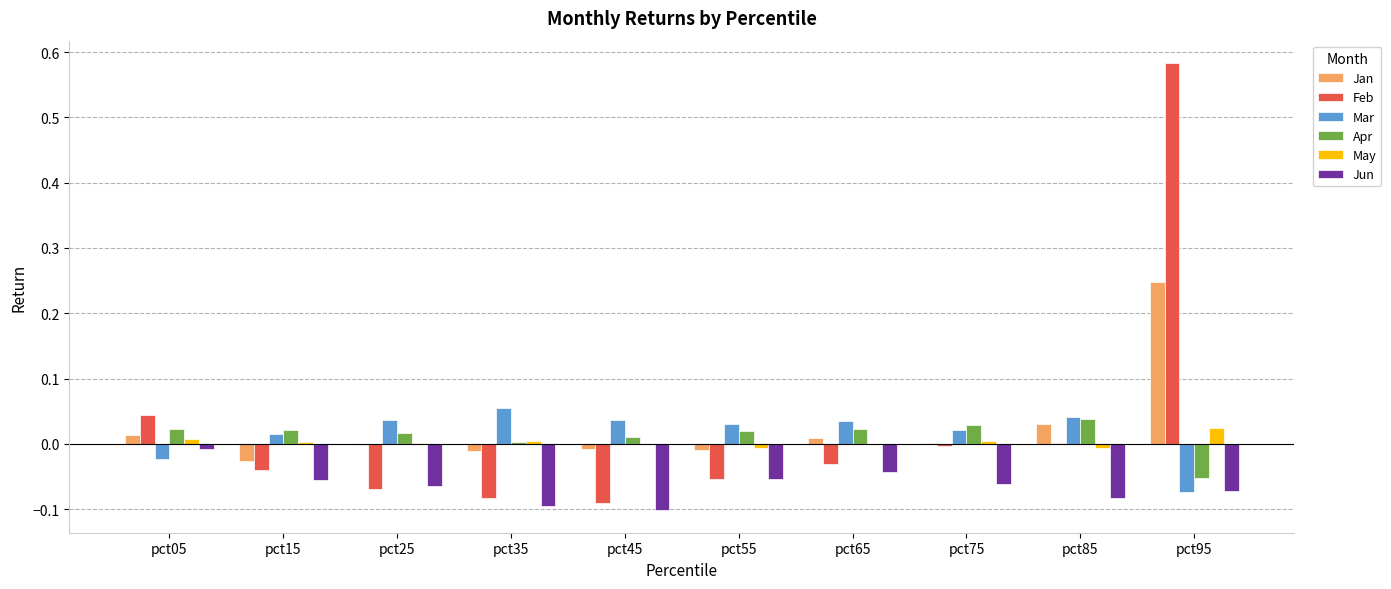

Is the value of Apr at pct95 greater than the value of Jan at pct85?

No